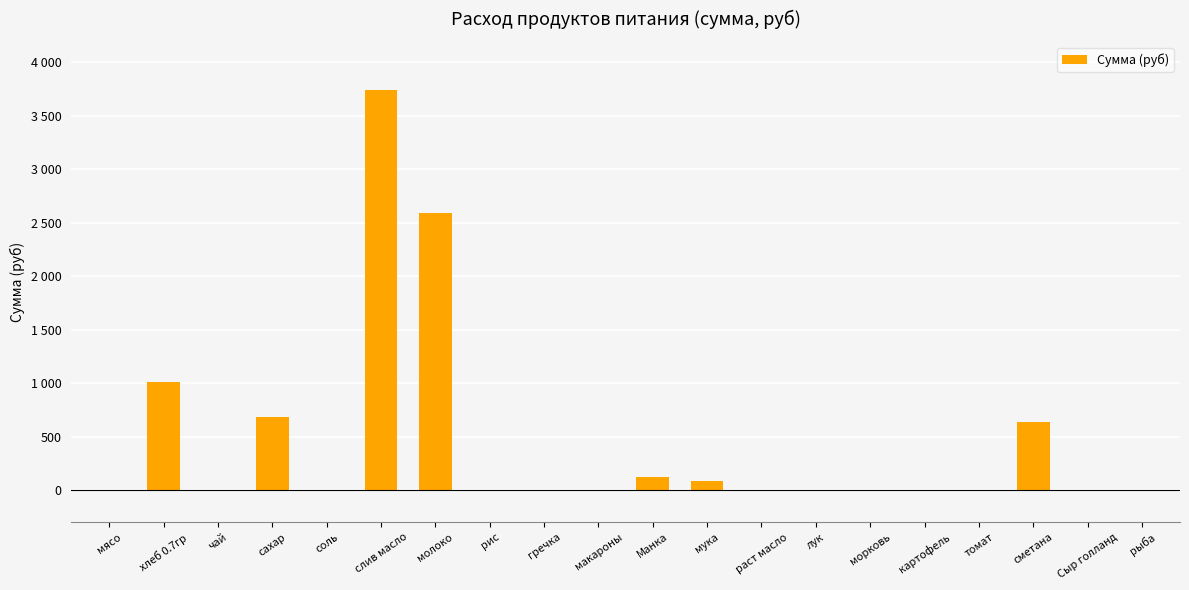

Are the bars horizontal?

No